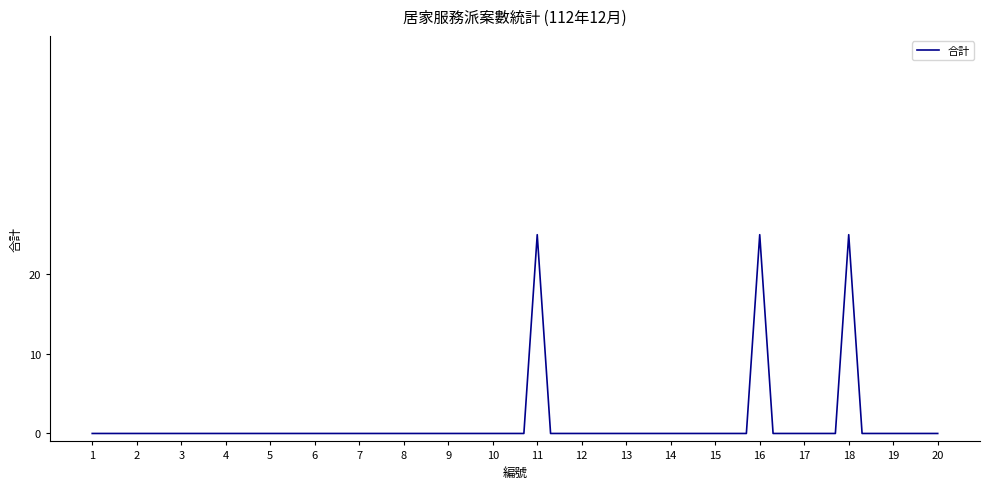

What is the maximum value shown in the chart?

25